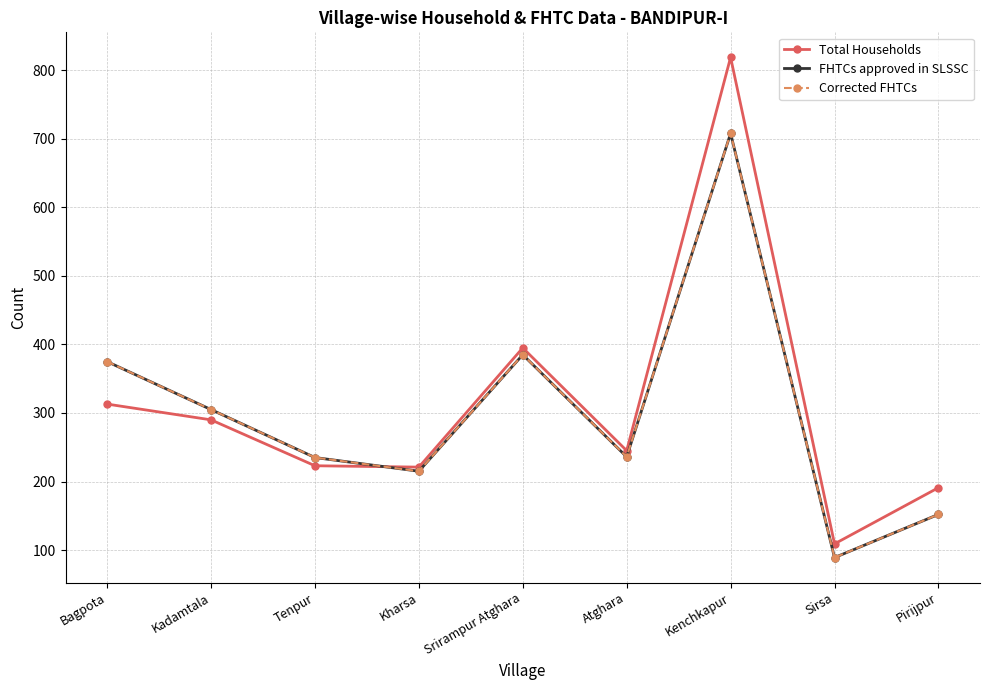

At which label does FHTCs approved in SLSSC first exceed 236?

Bagpota